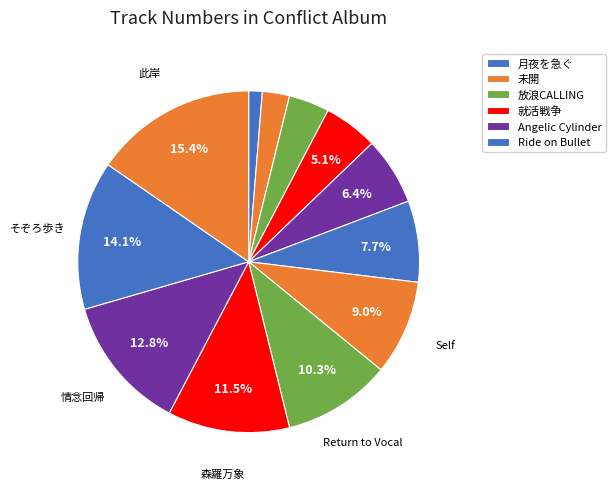

Count the number of slices in the pie.

12